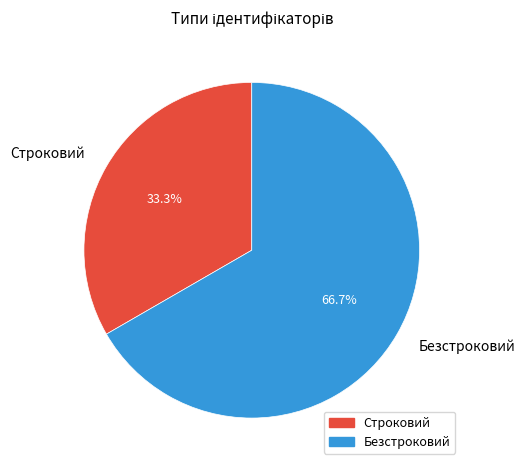

Which slice is the largest?

Безстроковий